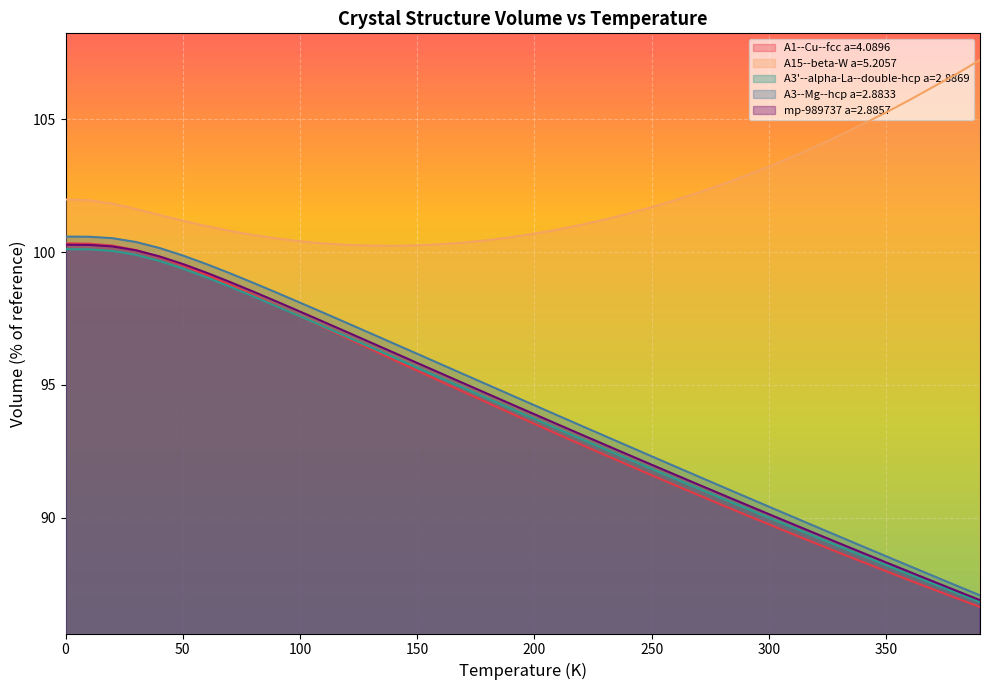

Count the number of data series in this chart.

5